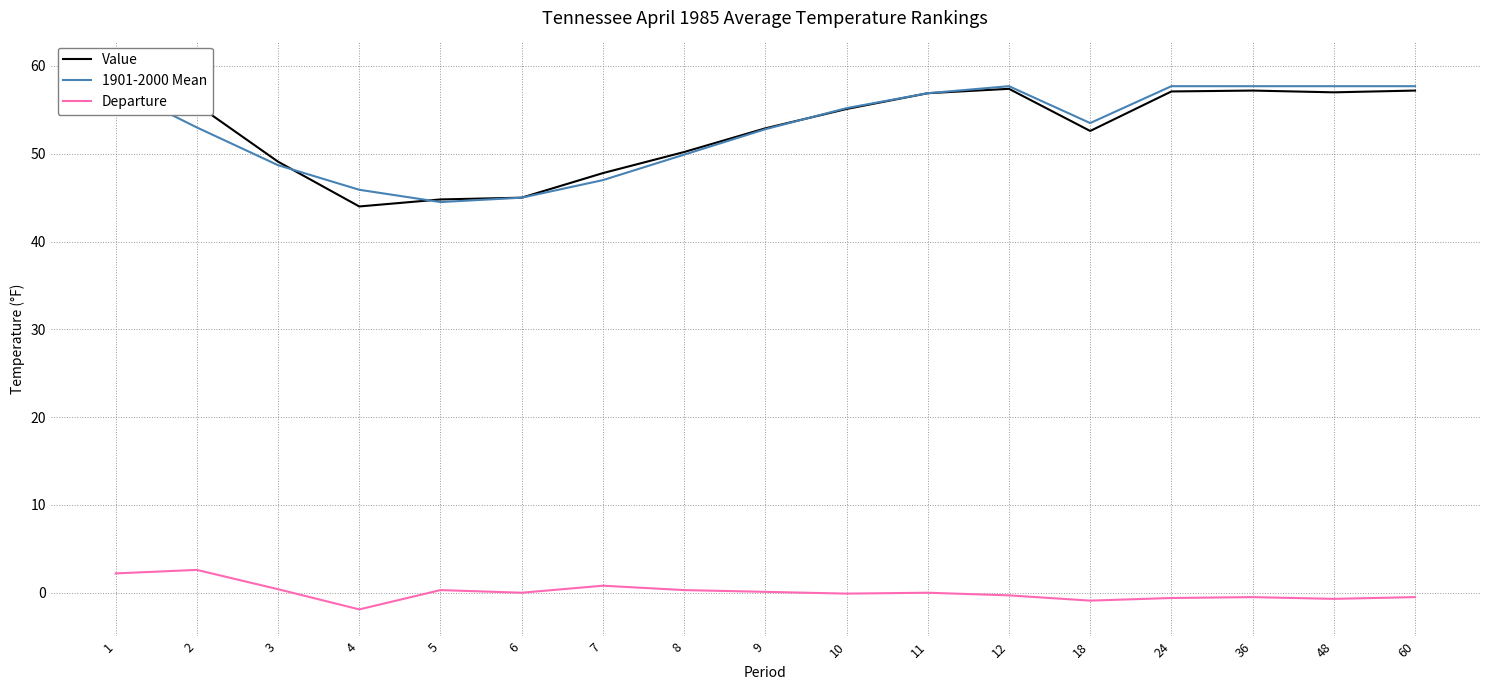

How many lines are shown in the chart?

3